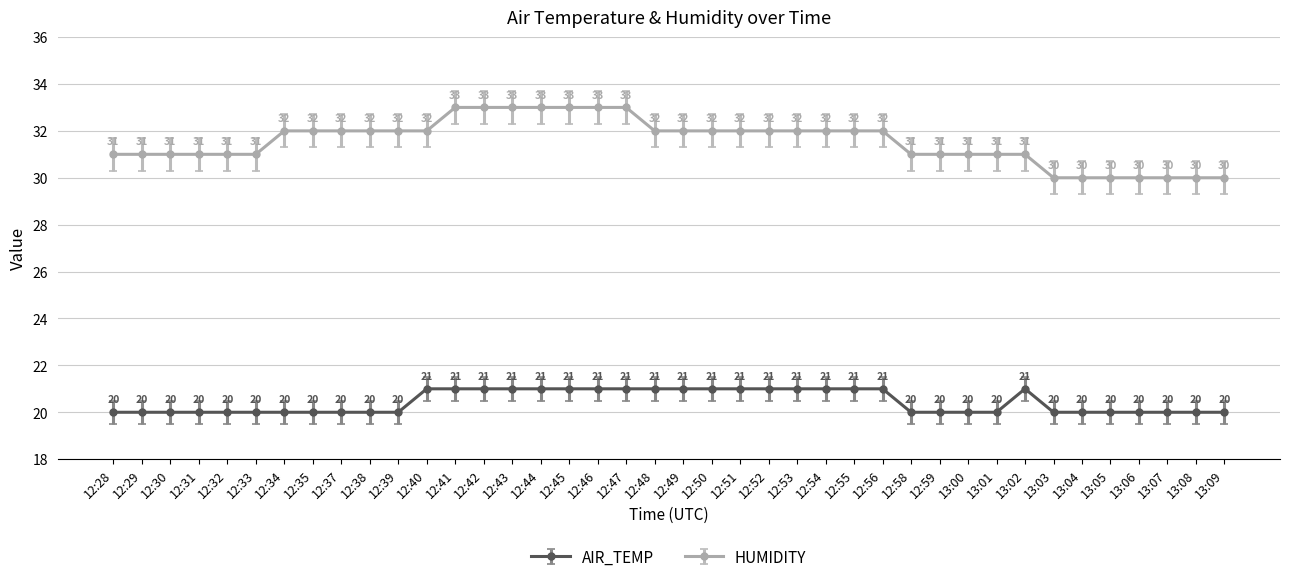

Reading left to right, list all the values displayed in this chart.

AIR_TEMP: 12:28=20	12:29=20	12:30=20	12:31=20	12:32=20	12:33=20	12:34=20	12:35=20	12:37=20	12:38=20	12:39=20	12:40=21	12:41=21	12:42=21	12:43=21	12:44=21	12:45=21	12:46=21	12:47=21	12:48=21	12:49=21	12:50=21	12:51=21	12:52=21	12:53=21	12:54=21	12:55=21	12:56=21	12:58=20	12:59=20	13:00=20	13:01=20	13:02=21	13:03=20	13:04=20	13:05=20	13:06=20	13:07=20	13:08=20	13:09=20
HUMIDITY: 12:28=31	12:29=31	12:30=31	12:31=31	12:32=31	12:33=31	12:34=32	12:35=32	12:37=32	12:38=32	12:39=32	12:40=32	12:41=33	12:42=33	12:43=33	12:44=33	12:45=33	12:46=33	12:47=33	12:48=32	12:49=32	12:50=32	12:51=32	12:52=32	12:53=32	12:54=32	12:55=32	12:56=32	12:58=31	12:59=31	13:00=31	13:01=31	13:02=31	13:03=30	13:04=30	13:05=30	13:06=30	13:07=30	13:08=30	13:09=30